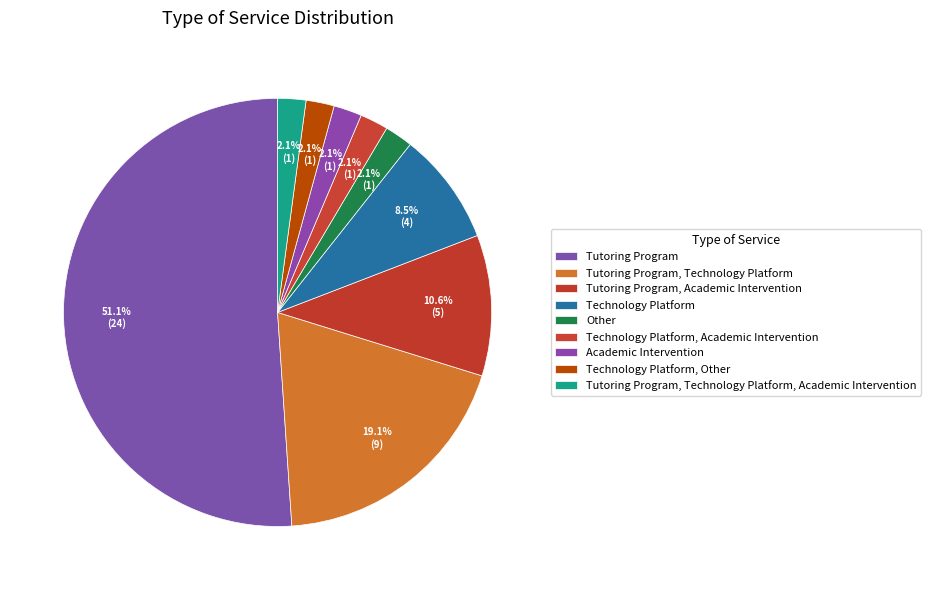

Does any single category account for the majority?

Yes